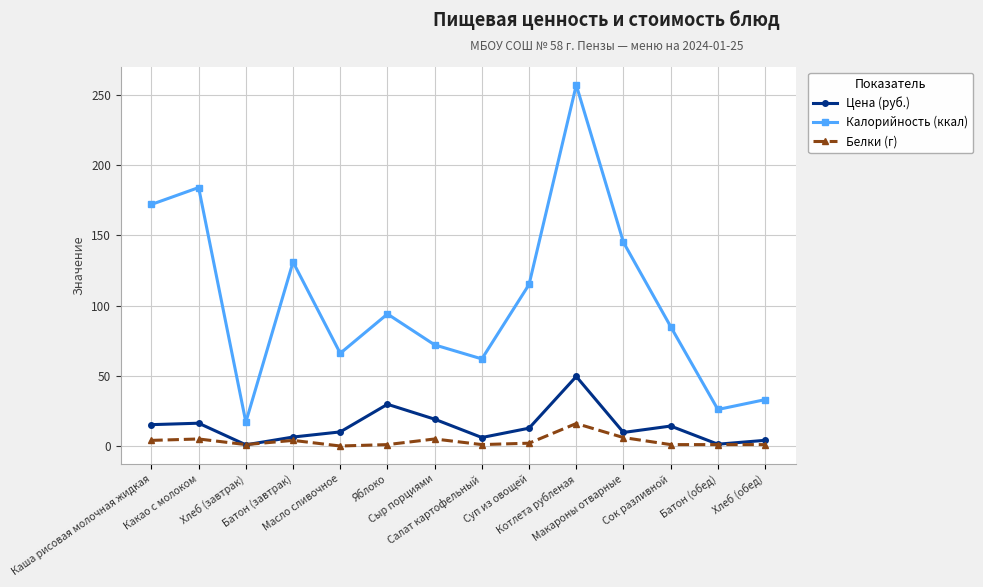

What position from the left is Батон (завтрак)?

4